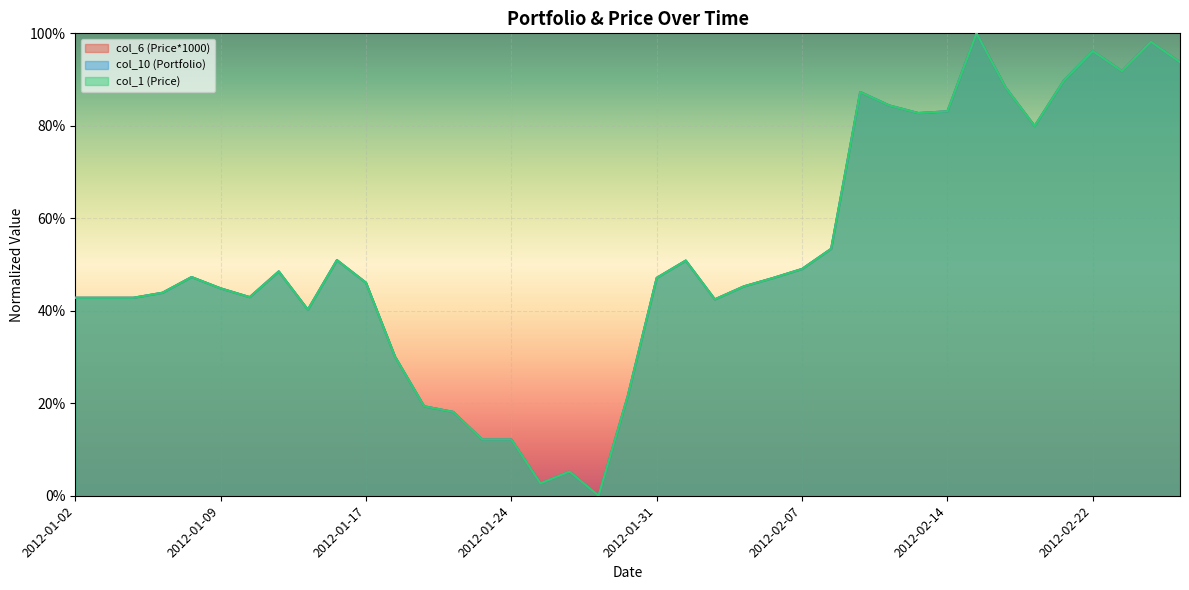

Is it true that col_10 (Portfolio) equals 0.0 at 2012-01-19?

False